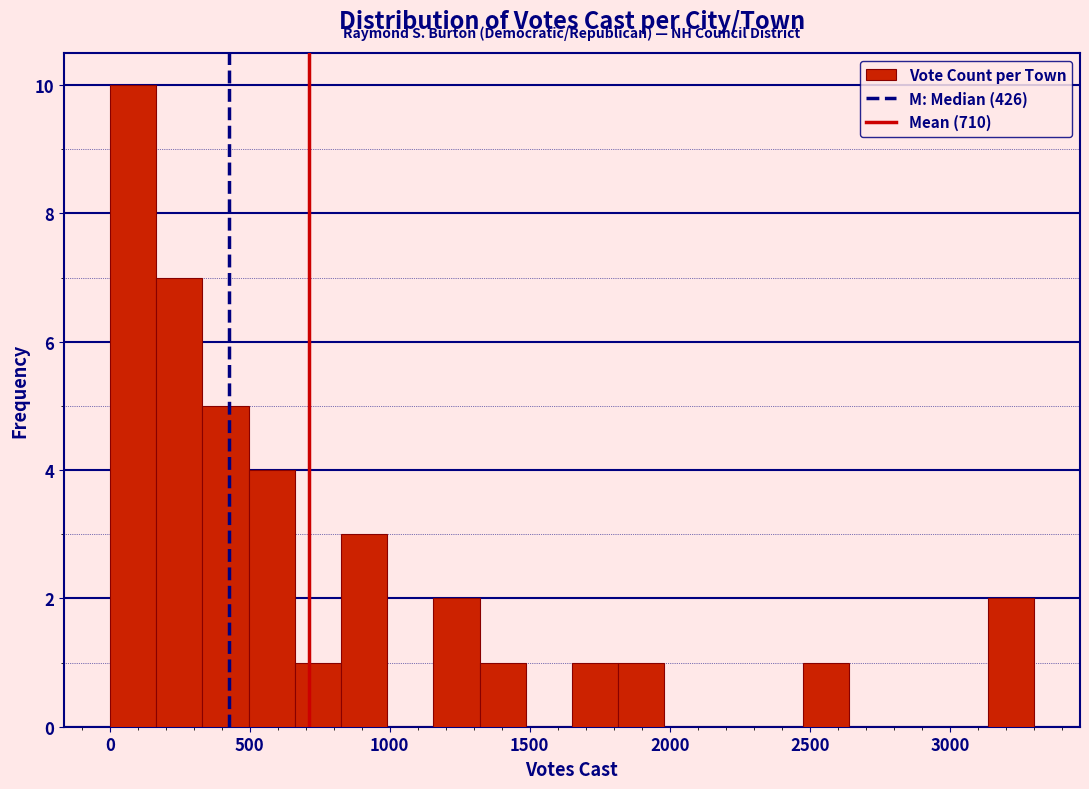

Read against the x-axis, roughly where is the centre of the tallest bar?

100